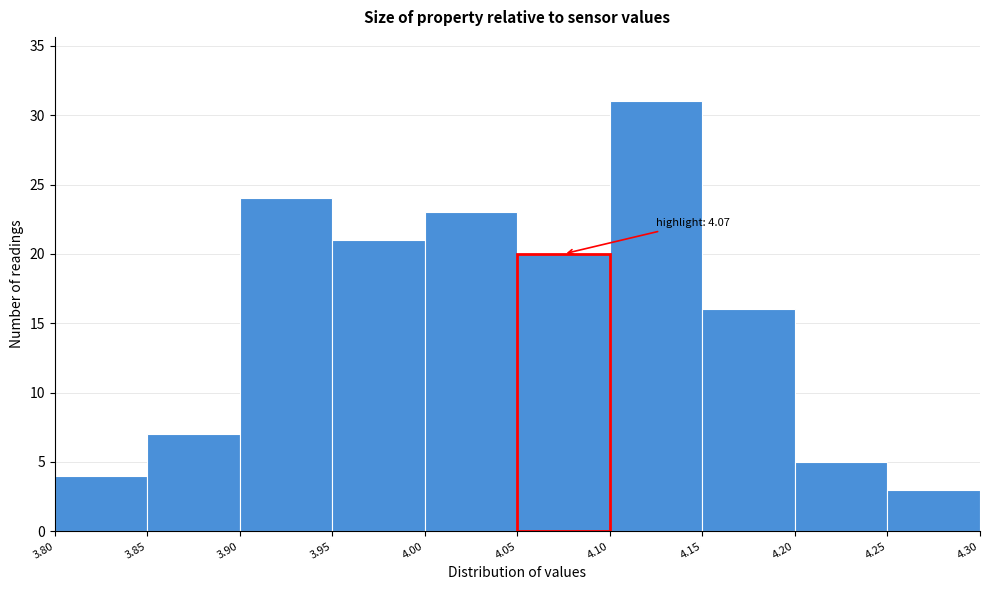

Which range on the x-axis has the tallest bar?

4.10 to 4.15